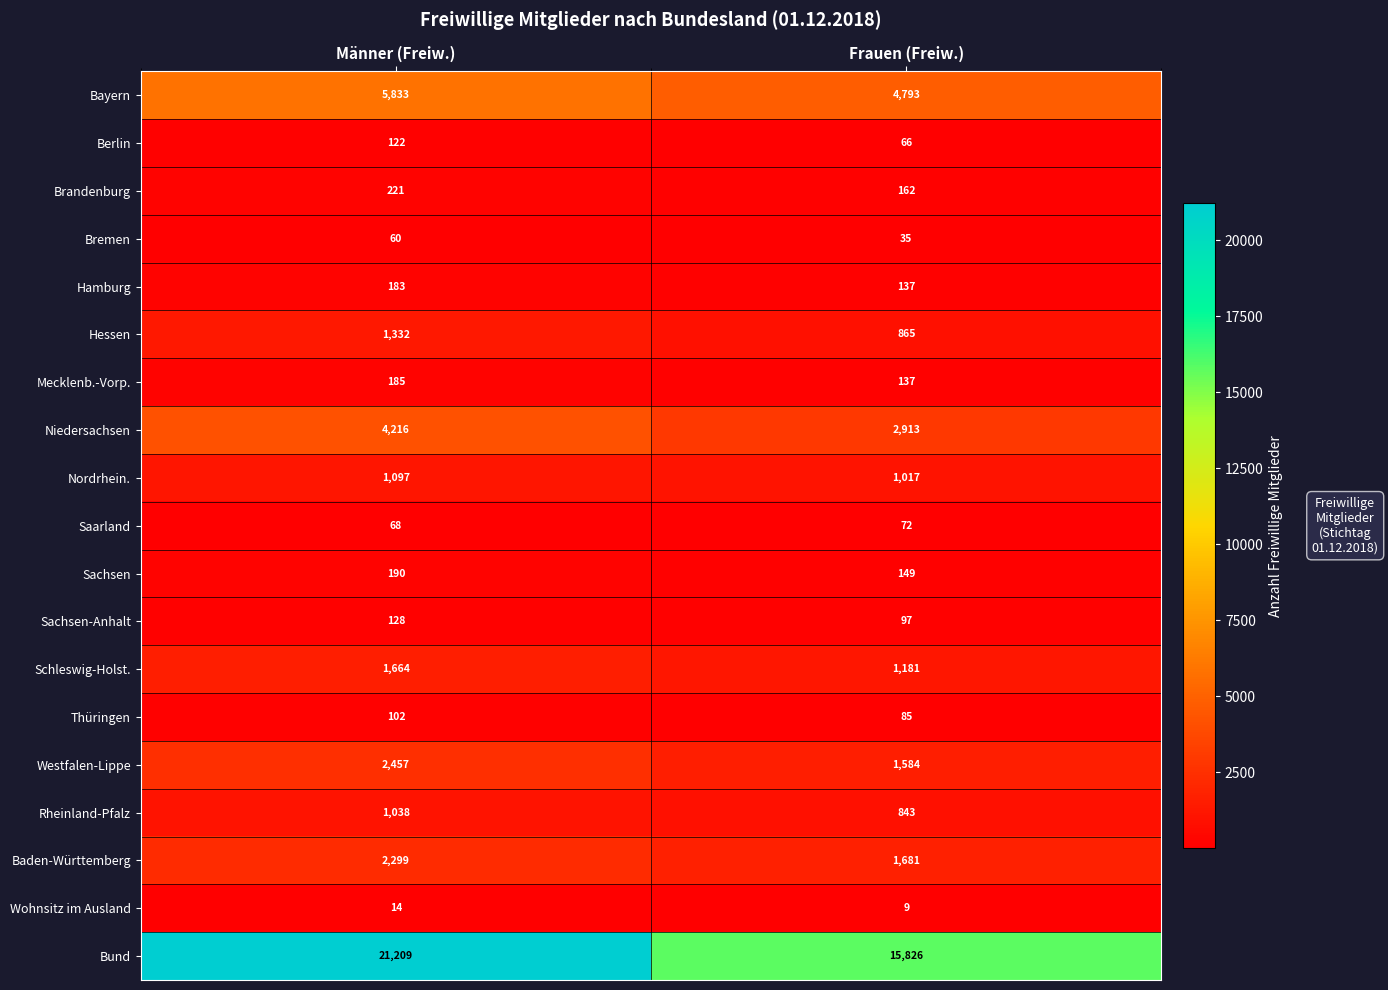

What is the approximate value of Nordrhein. at Frauen (Freiw.), to the nearest 5?

1015